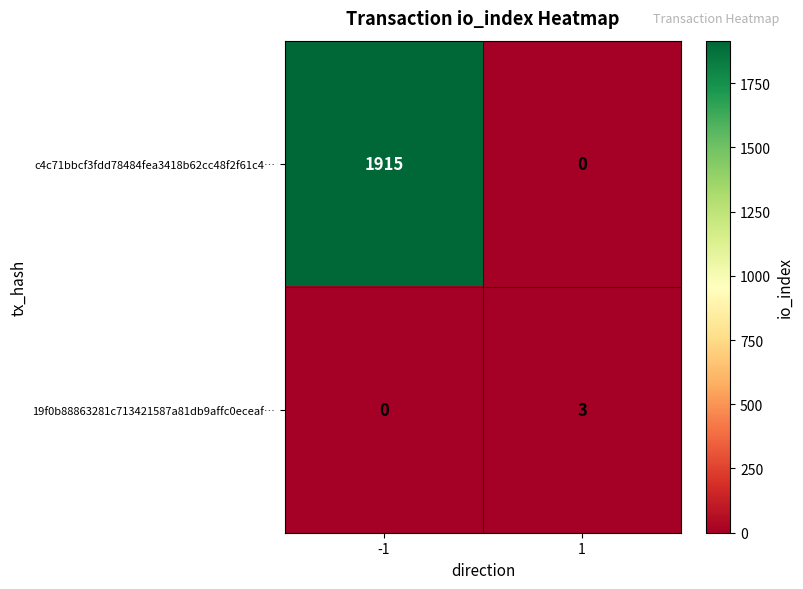

Count the number of categories in the chart.

2